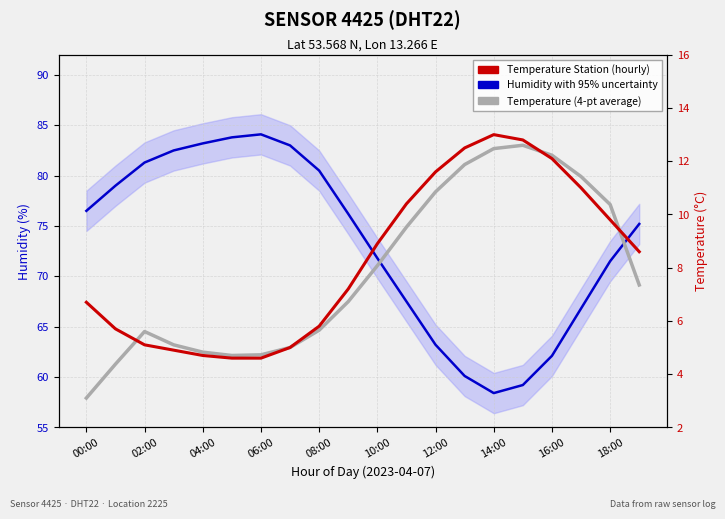

Which series has the widest spread of values?

Humidity with 95% uncertainty band